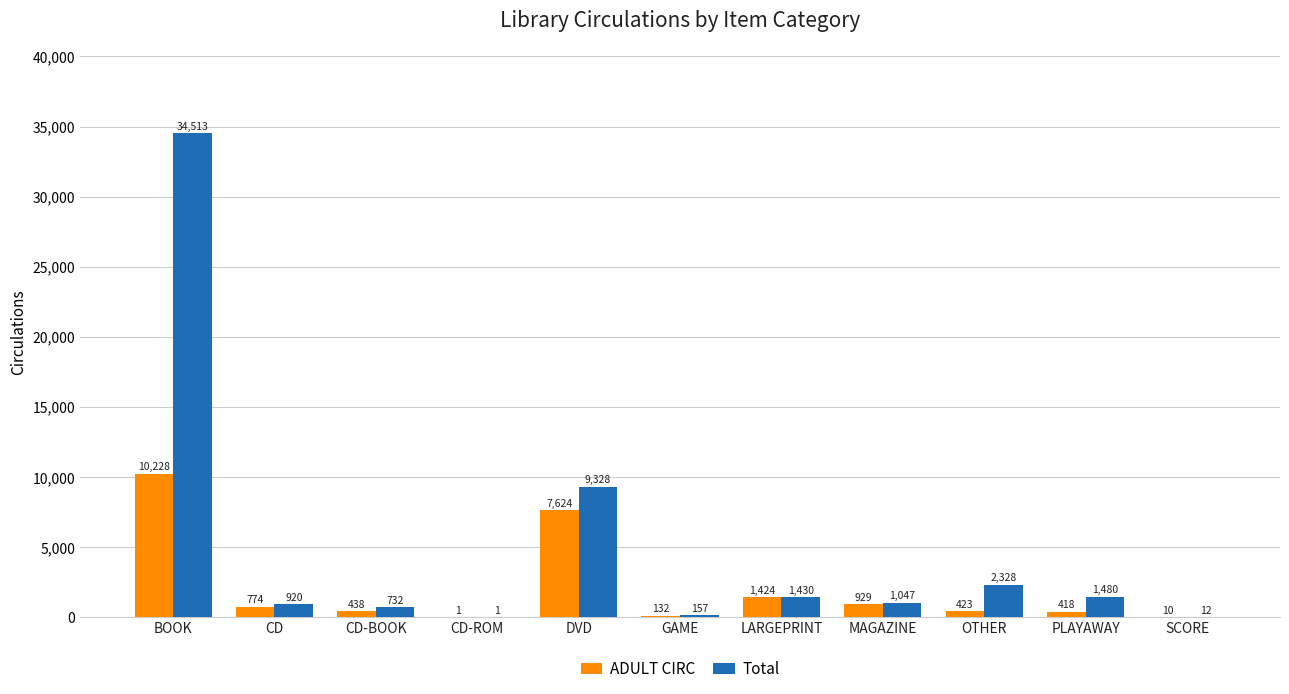

What is the sum of all ADULT CIRC values?

22401